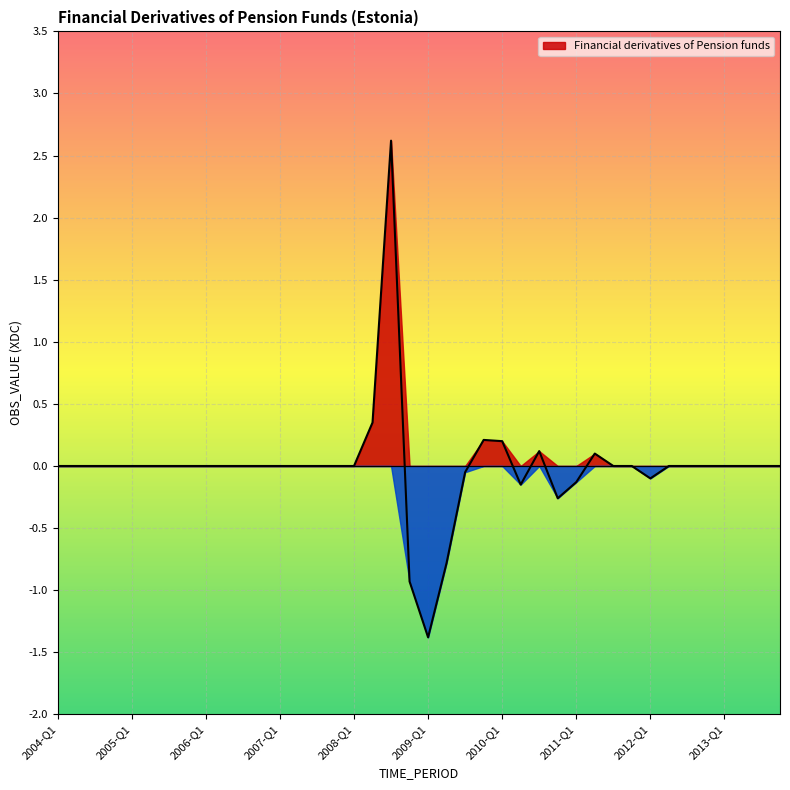

What is the label of the 29th point from the right?

2006-Q4